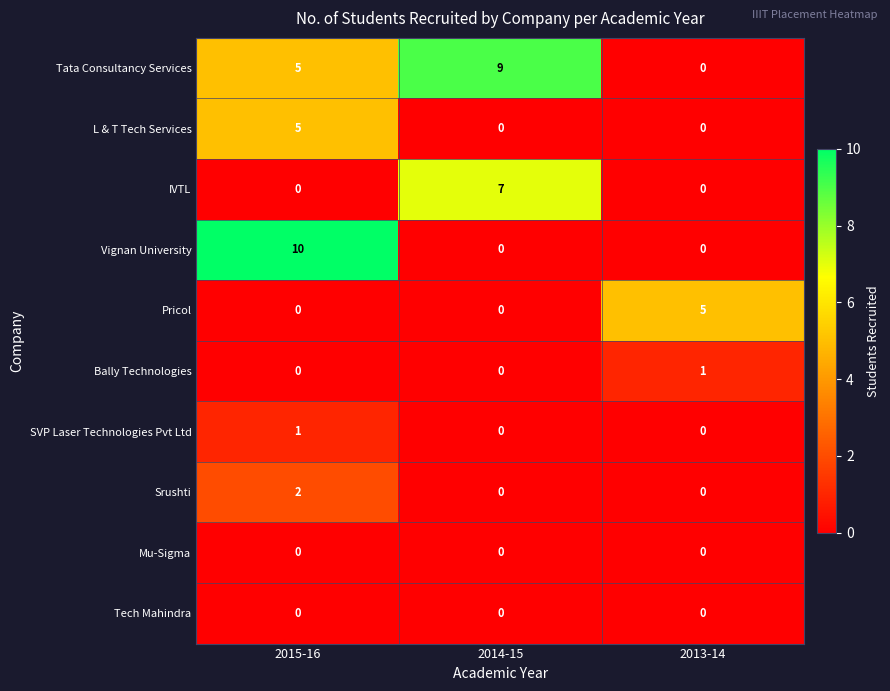

Reading left to right, transcribe all the data shown in this chart.

Tata Consultancy Services: 5	9	0
L & T Tech Services: 5	0	0
IVTL: 0	7	0
Vignan University: 10	0	0
Pricol: 0	0	5
Bally Technologies: 0	0	1
SVP Laser Technologies Pvt Ltd: 1	0	0
Srushti: 2	0	0
Mu-Sigma: 0	0	0
Tech Mahindra: 0	0	0